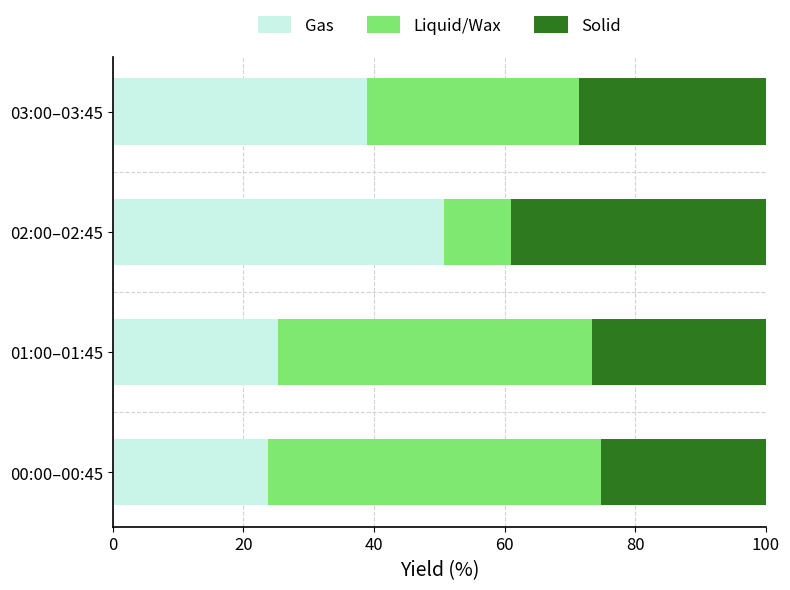

What is the total value across all series at 03:00–03:45?

100.0